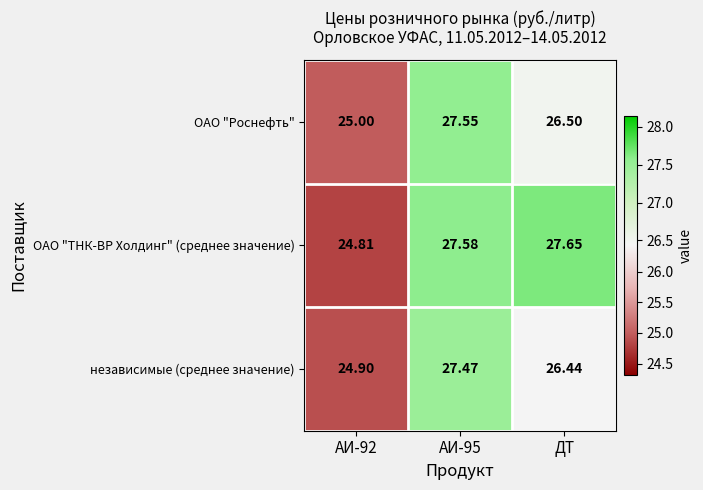

Which series changed the most between АИ-92 and АИ-95?

ОАО "ТНК-ВР Холдинг" (среднее значение)